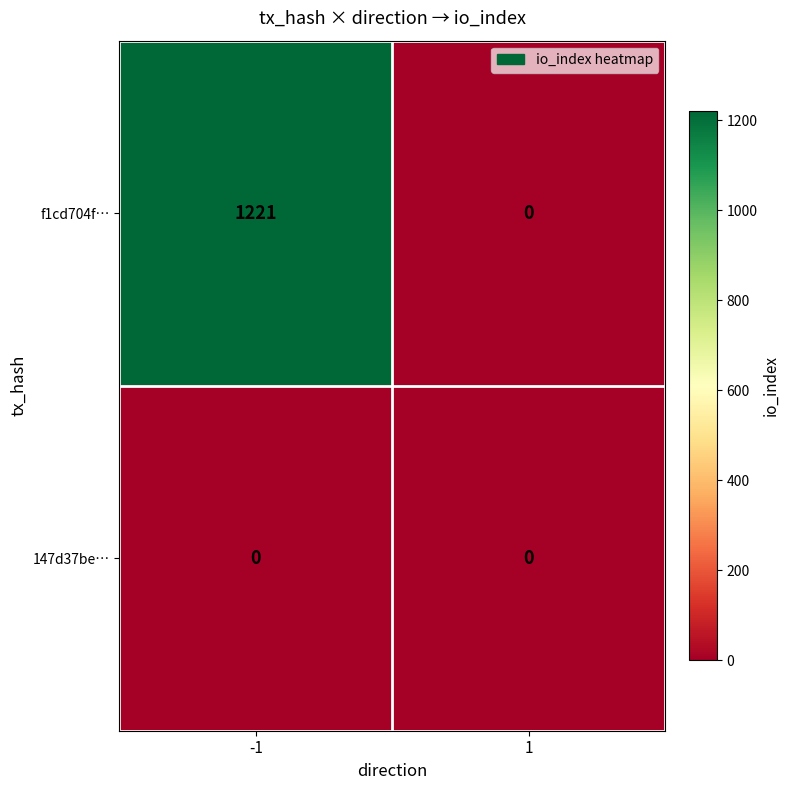

Which series changed the most between -1 and 1?

f1cd704f…